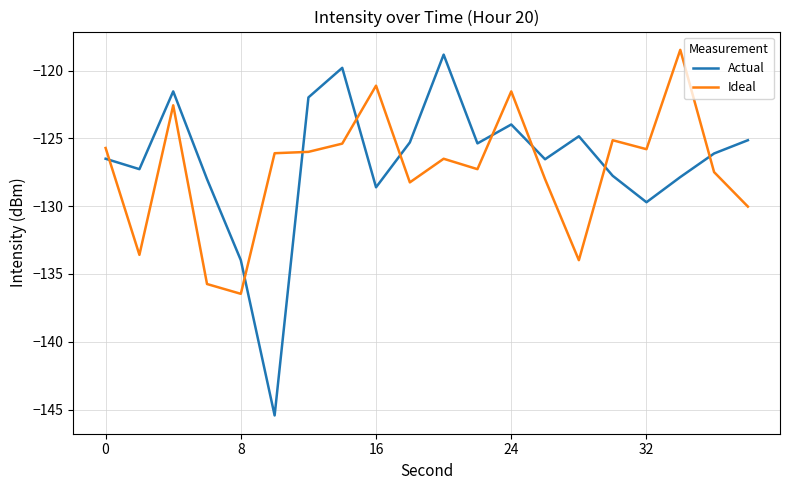

At how many categories does at least one series exceed -135?

20